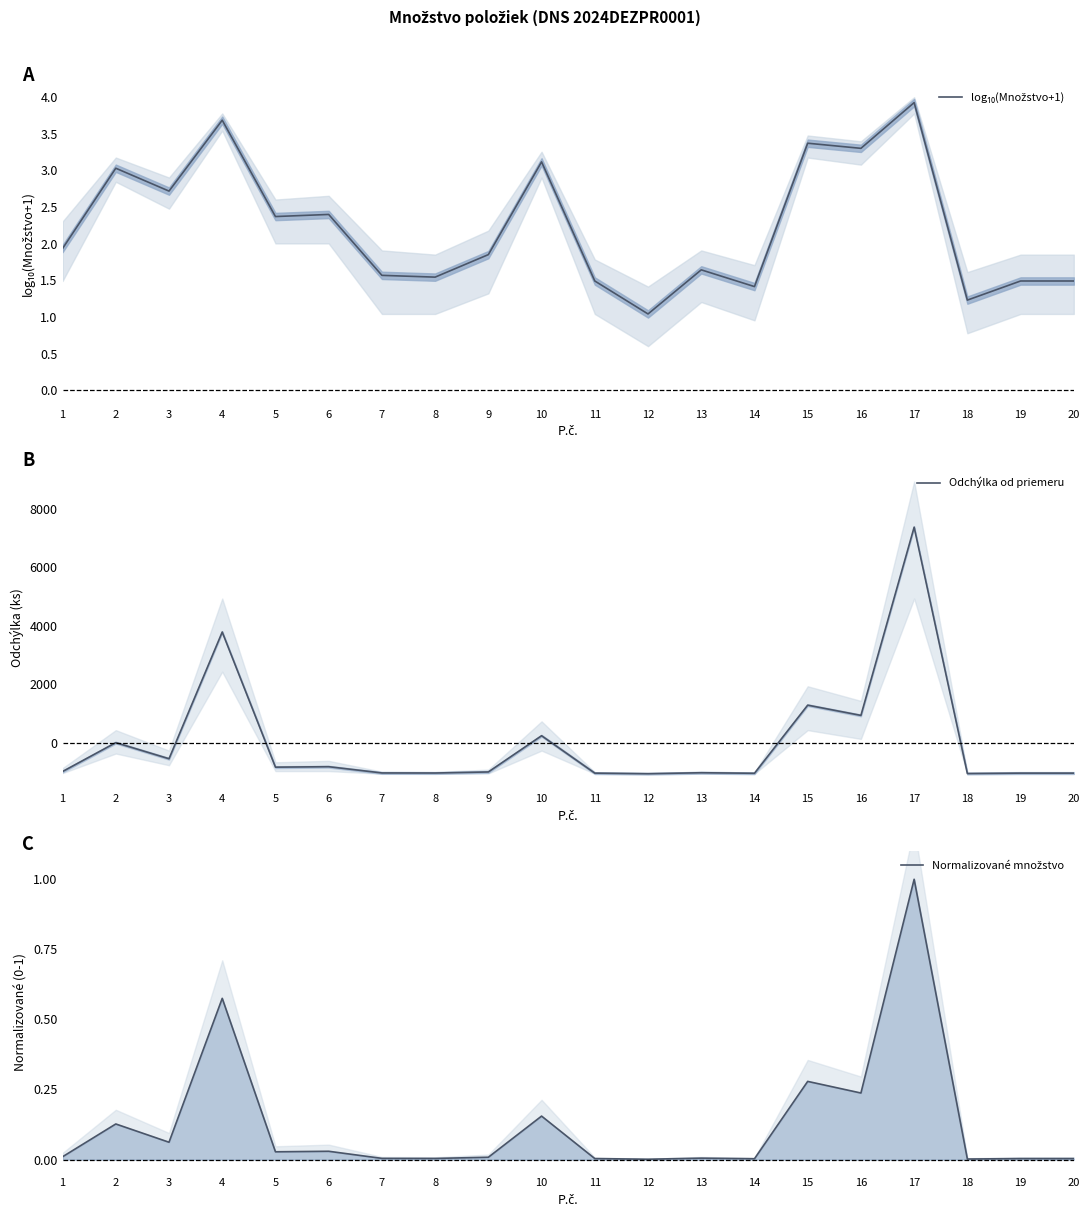

True or false: Normalizované množstvo has more than 2 interior local peaks.

True